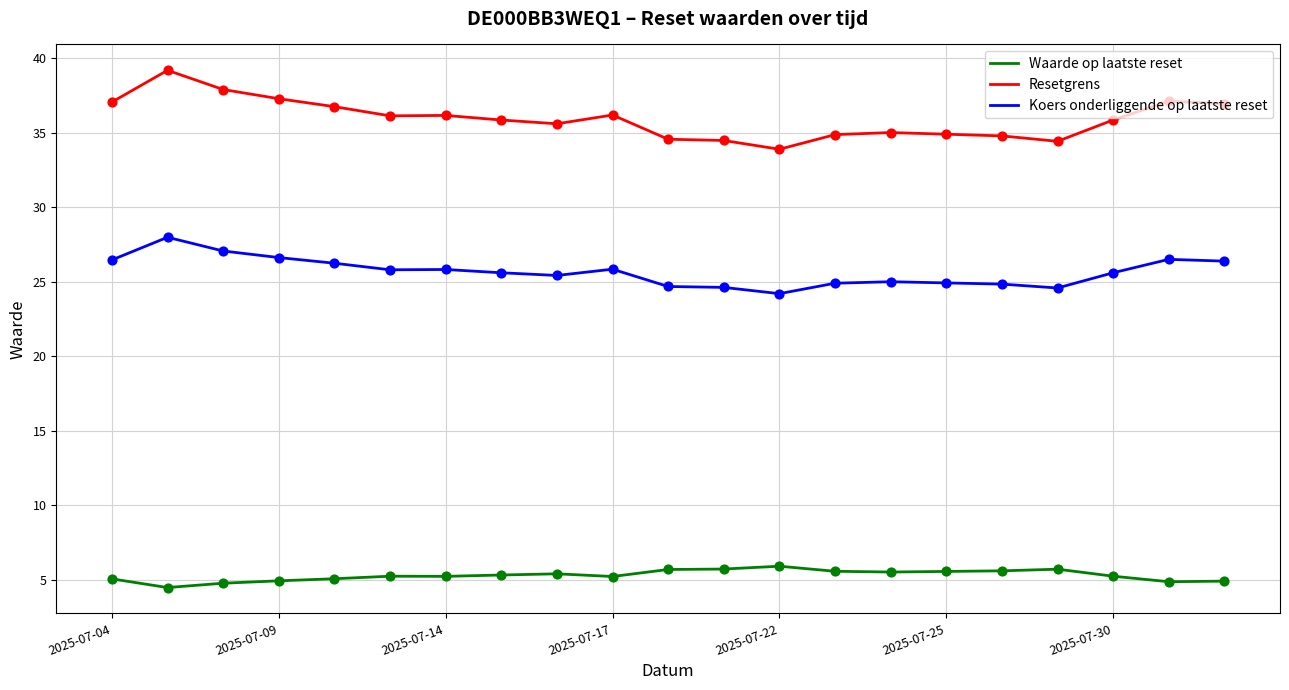

Rank the series by their maximum value, from highest to lowest.

Resetgrens, Koers onderliggende op laatste reset, Waarde op laatste reset